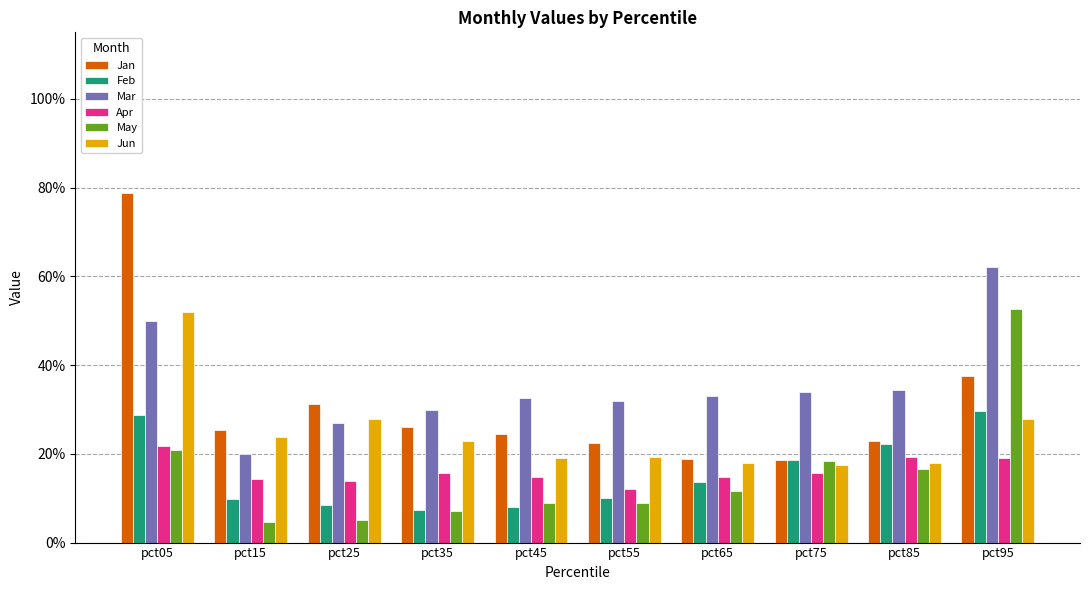

What are all the series names shown in the legend?

Jan, Feb, Mar, Apr, May, Jun